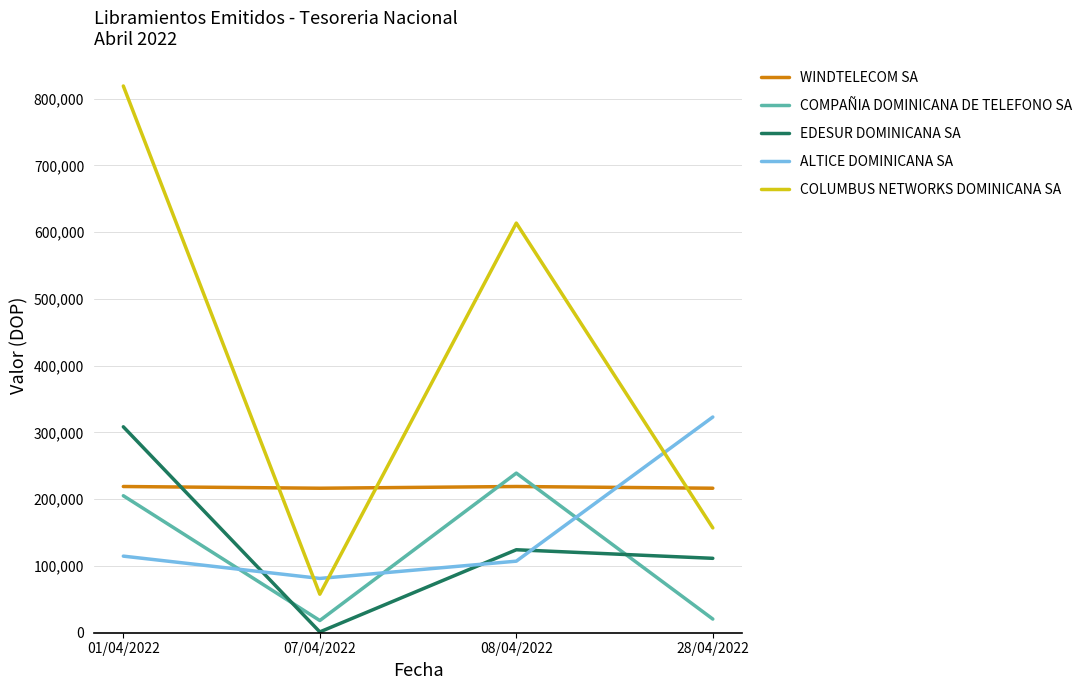

Which series has the largest total across all categories?

COLUMBUS NETWORKS DOMINICANA SA